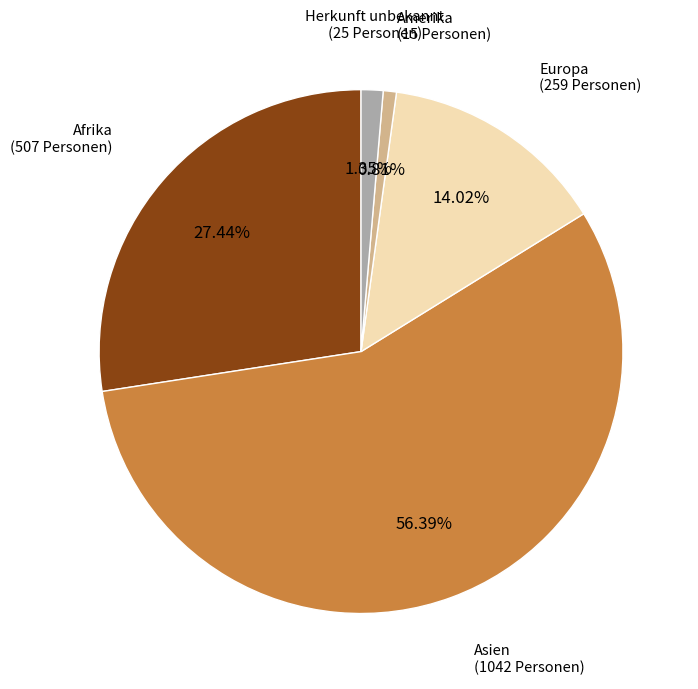

How many segments does this pie chart have?

5